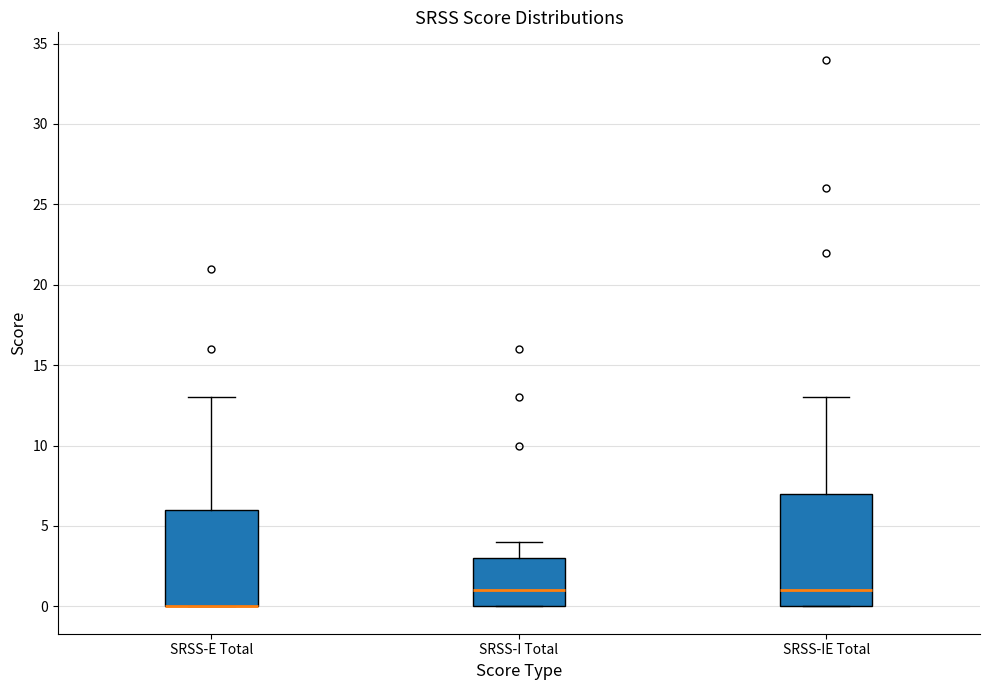

Reading left to right, read every box against the y-axis: the position of its median line, the range the box covers, and the ends of its whiskers. The values are not printed on the chart, so give them approximately, as read against the axis.

SRSS-E Total: median 0 (drawn on the box's lower edge), box 0 to 6, whiskers 0 to 13
SRSS-I Total: median 1, box 0 to 3, whiskers 0 to 4
SRSS-IE Total: median 1, box 0 to 7, whiskers 0 to 13